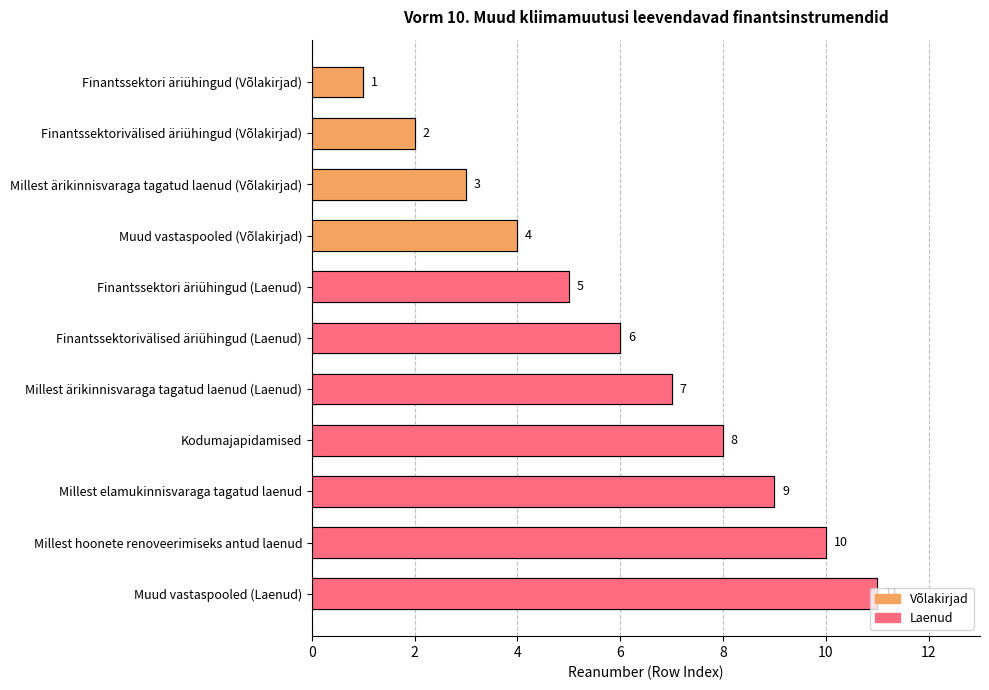

Approximately how many times larger is the value at Finantssektorivälised äriühingud (Laenud) compared to Kodumajapidamised?

0.8